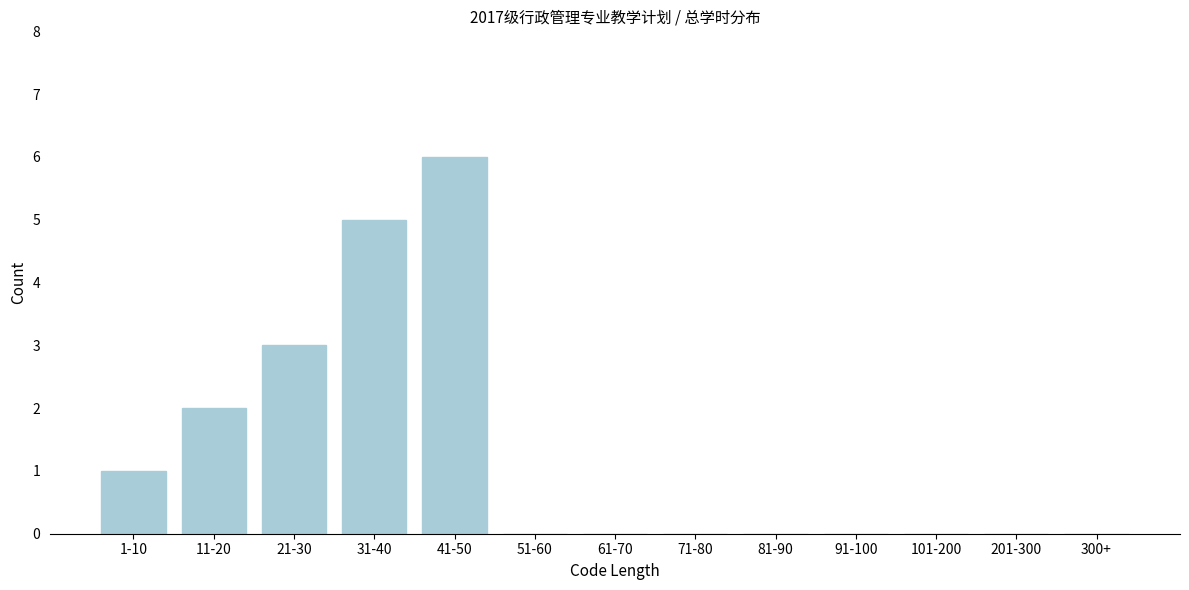

Reading right to left, list all the values displayed in this chart.

300+=0	201-300=0	101-200=0	91-100=0	81-90=0	71-80=0	61-70=0	51-60=0	41-50=6	31-40=5	21-30=3	11-20=2	1-10=1